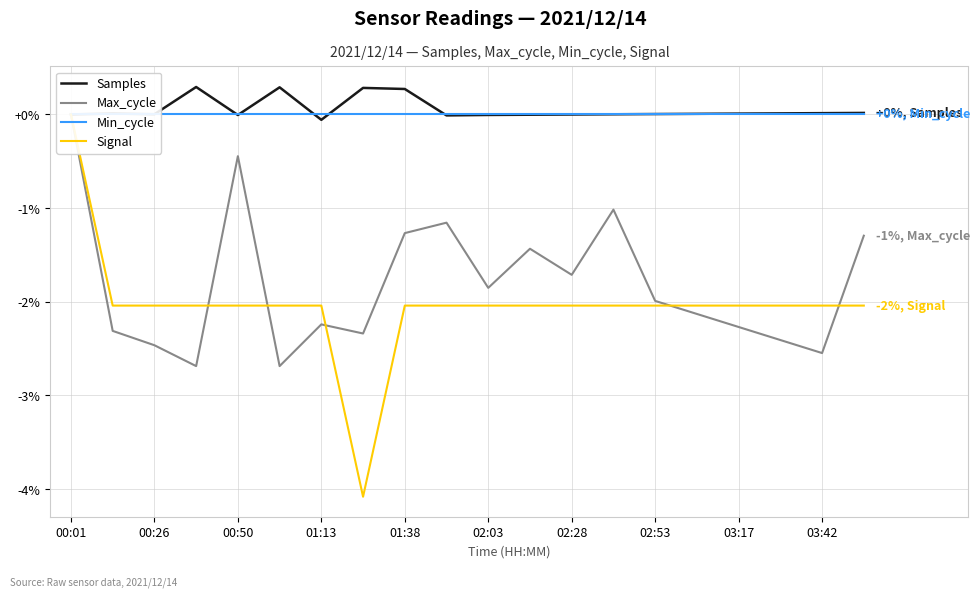

True or false: Samples has a value of 0.0 at 02:53.

True